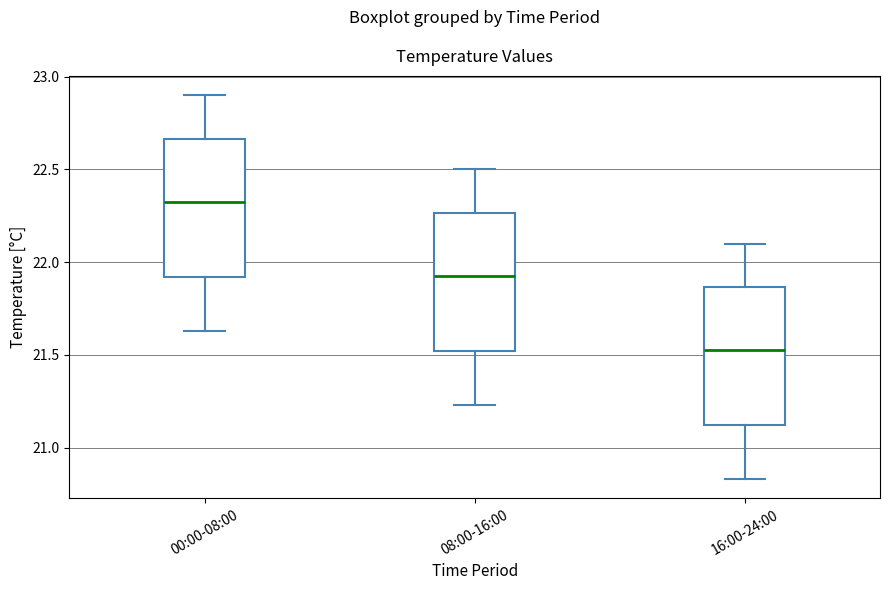

Reading left to right, read every box against the y-axis: the position of its median line, the range the box covers, and the ends of its whiskers. The values are not printed on the chart, so give them approximately, as read against the axis.

00:00-08:00: median 22.35, box 21.90 to 22.65, whiskers 21.65 to 22.90
08:00-16:00: median 21.95, box 21.50 to 22.25, whiskers 21.25 to 22.50
16:00-24:00: median 21.55, box 21.10 to 21.85, whiskers 20.85 to 22.10